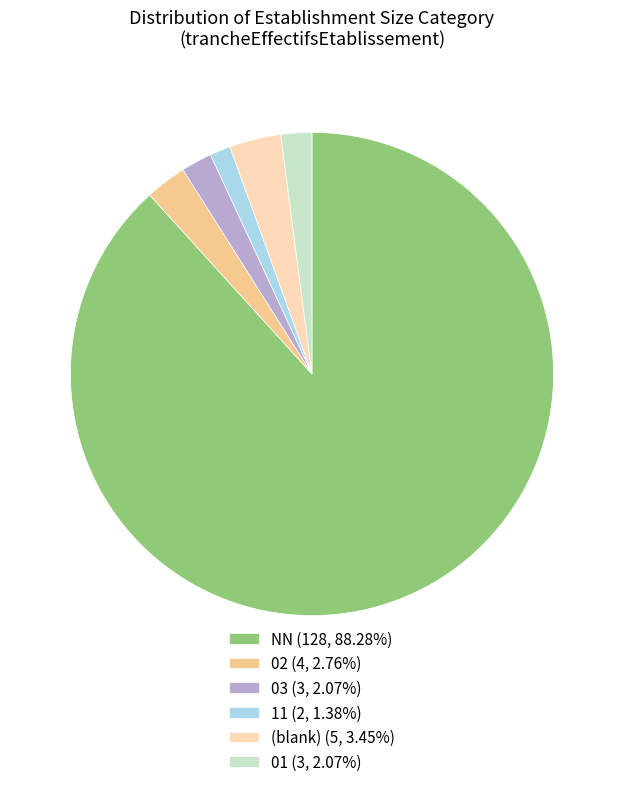

Do 03 (3, 2.07%) and 01 (3, 2.07%) together represent more than half of the pie?

No